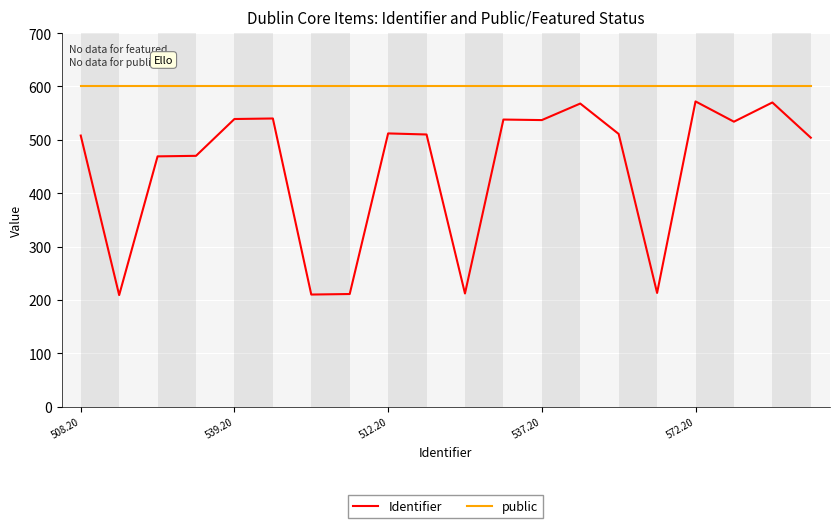

Rank the series by their maximum value, from lowest to highest.

Identifier, public